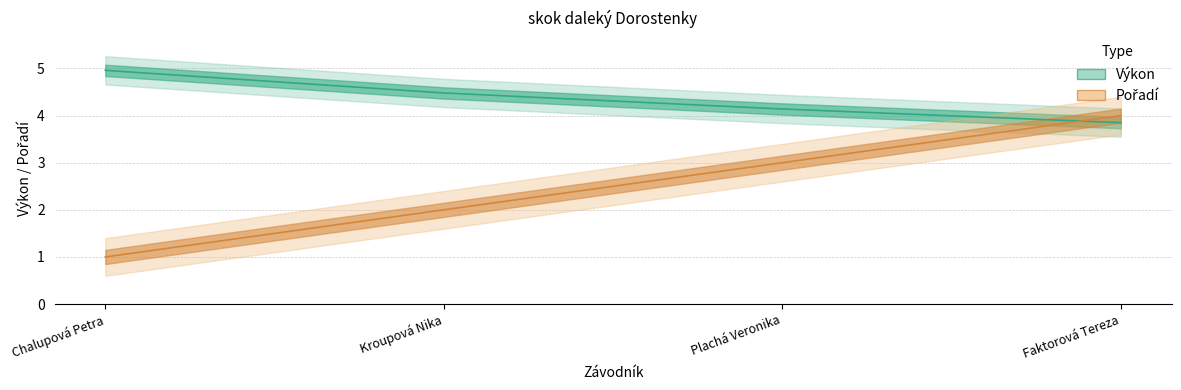

Between Chalupová Petra and Faktorová Tereza, which series saw the biggest shift?

Pořadí